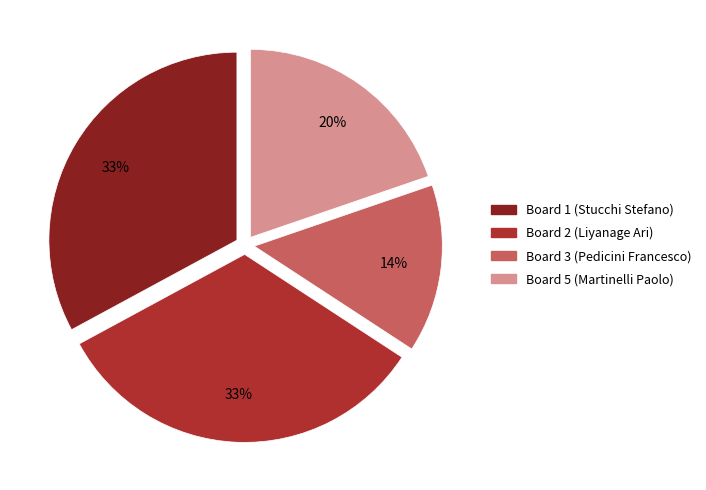

Combined, do Board 2 (Liyanage Ari) and Board 3 (Pedicini Francesco) account for over 50%?

No